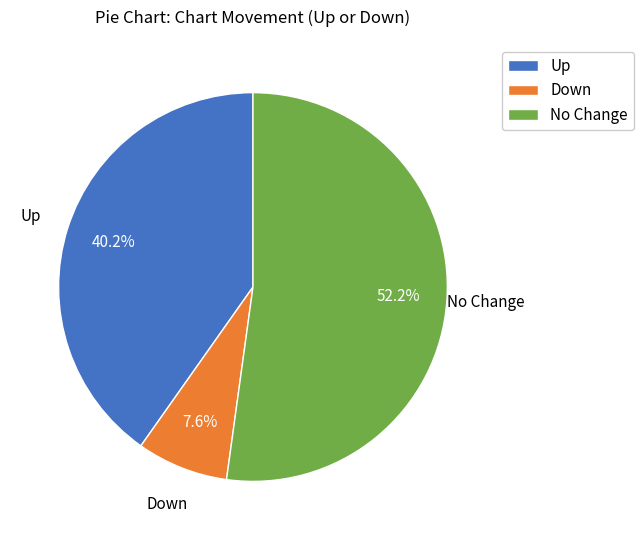

What is the largest slice in the pie chart?

No Change